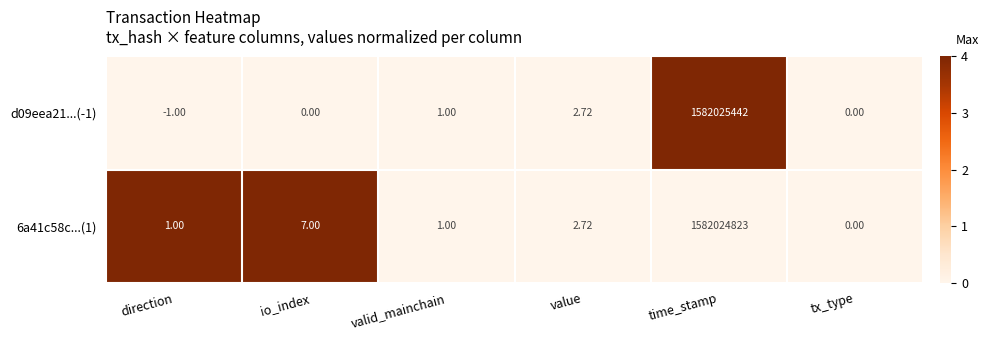

What is the maximum value shown in the chart?

1582025442.0